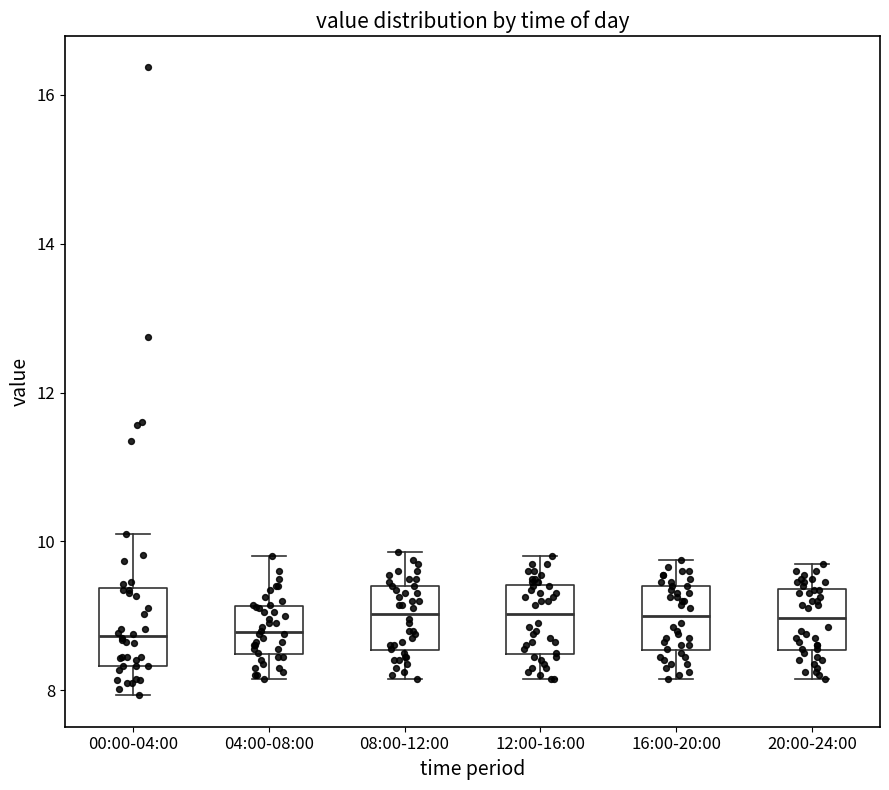

Reading left to right, transcribe this box plot: for each box, give where its median line is, the range the box spans, and where its two whiskers end, as read against the y-axis. The values are not printed on the chart, so give them approximately, as read against the axis.

00:00-04:00: median 8.8, box 8.4 to 9.4, whiskers 8.0 to 10.2
04:00-08:00: median 8.8, box 8.4 to 9.2, whiskers 8.2 to 9.8
08:00-12:00: median 9.0, box 8.6 to 9.4, whiskers 8.2 to 9.8
12:00-16:00: median 9.0, box 8.4 to 9.4, whiskers 8.2 to 9.8
16:00-20:00: median 9.0, box 8.6 to 9.4, whiskers 8.2 to 9.8
20:00-24:00: median 9.0, box 8.6 to 9.4, whiskers 8.2 to 9.8